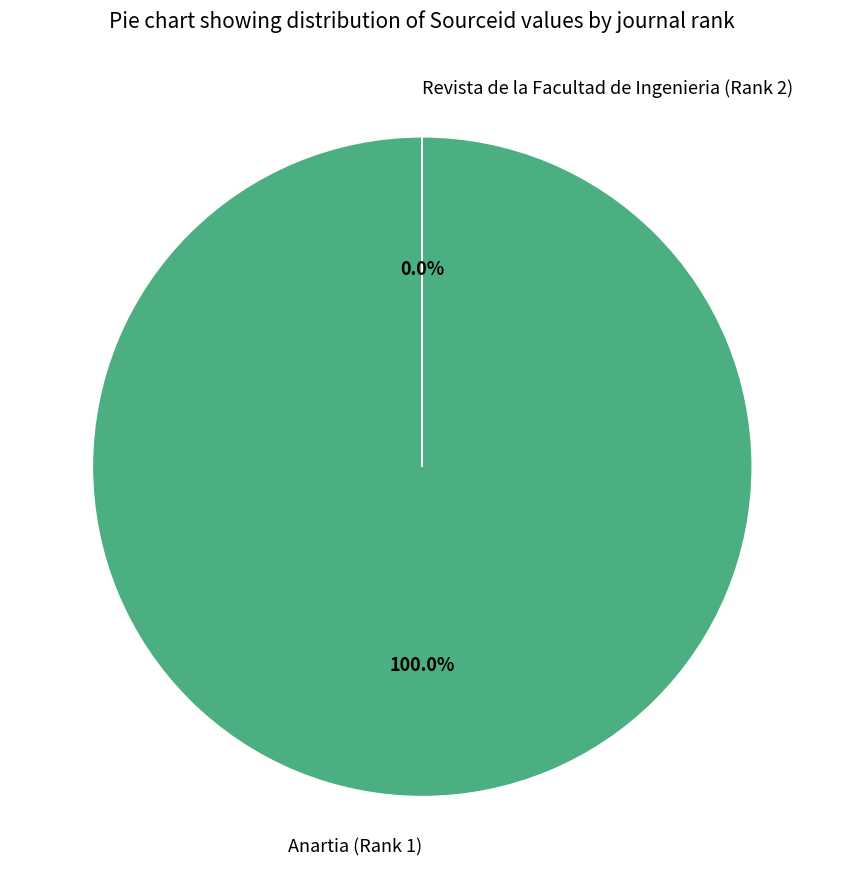

True or false: Anartia (Rank 1) accounts for 100% of the total.

True